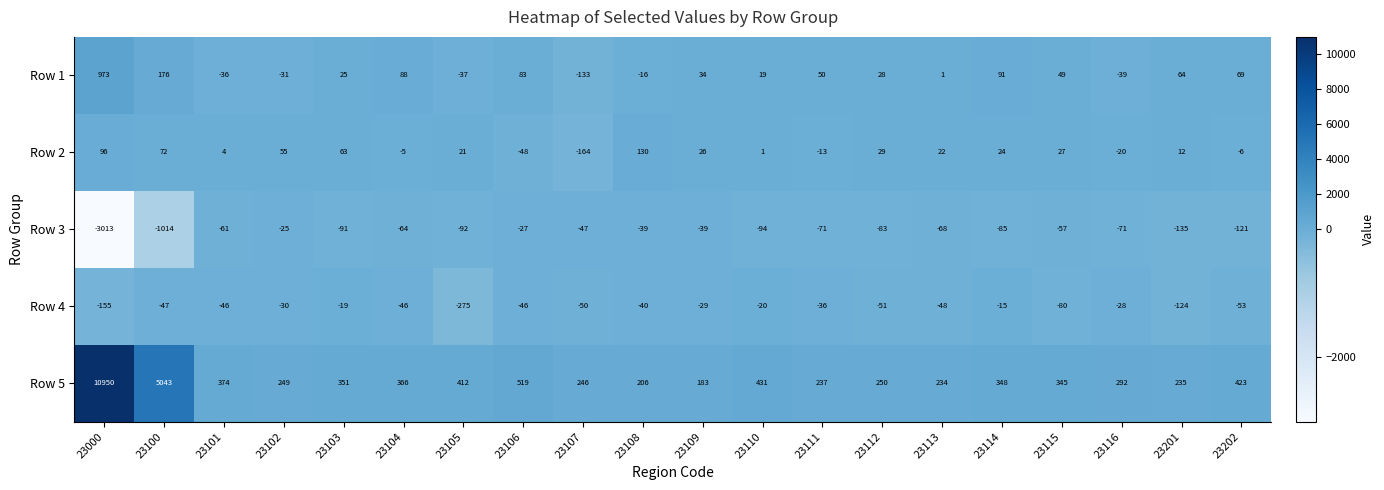

At which label does Row 4 first exceed -46?

23102